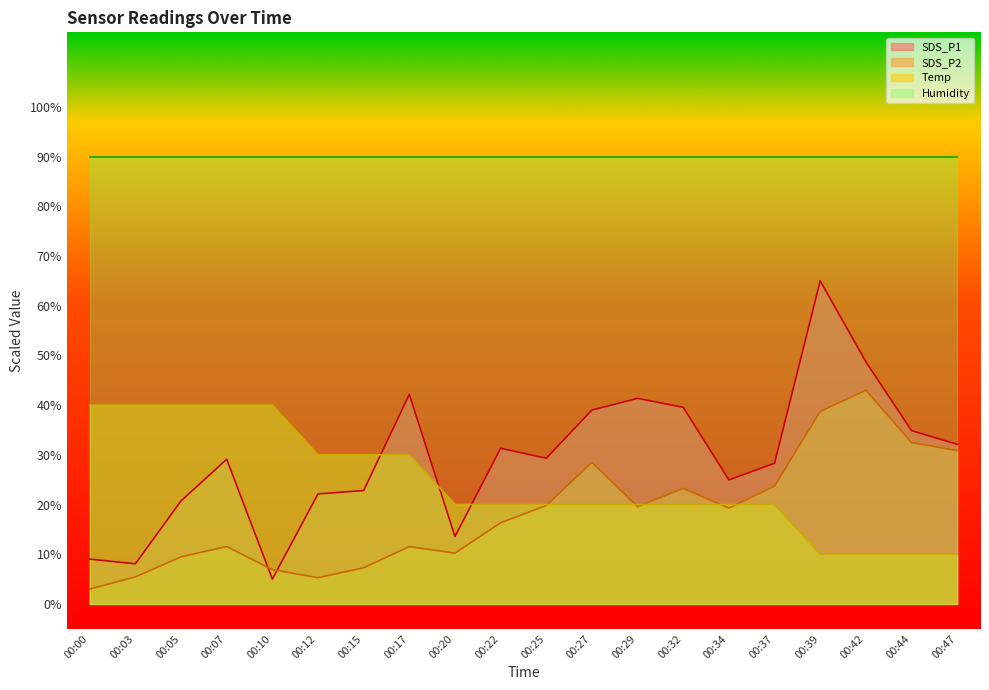

After their last crossing, which series has the higher values: SDS_P1 or SDS_P2?

SDS_P1